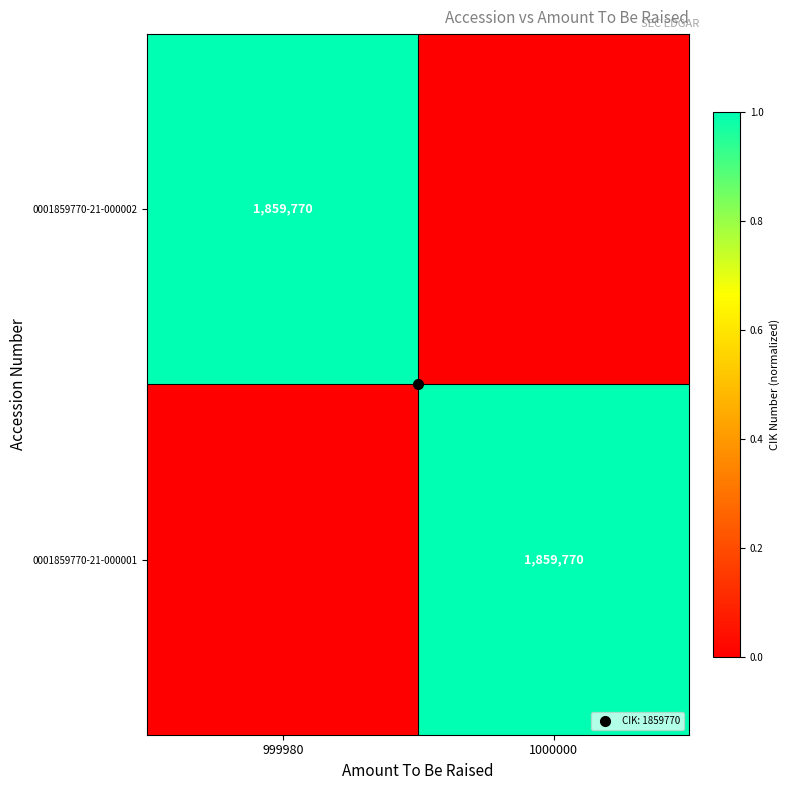

The value of 0001859770-21-000002 at 999980 is 1. True or false?

False